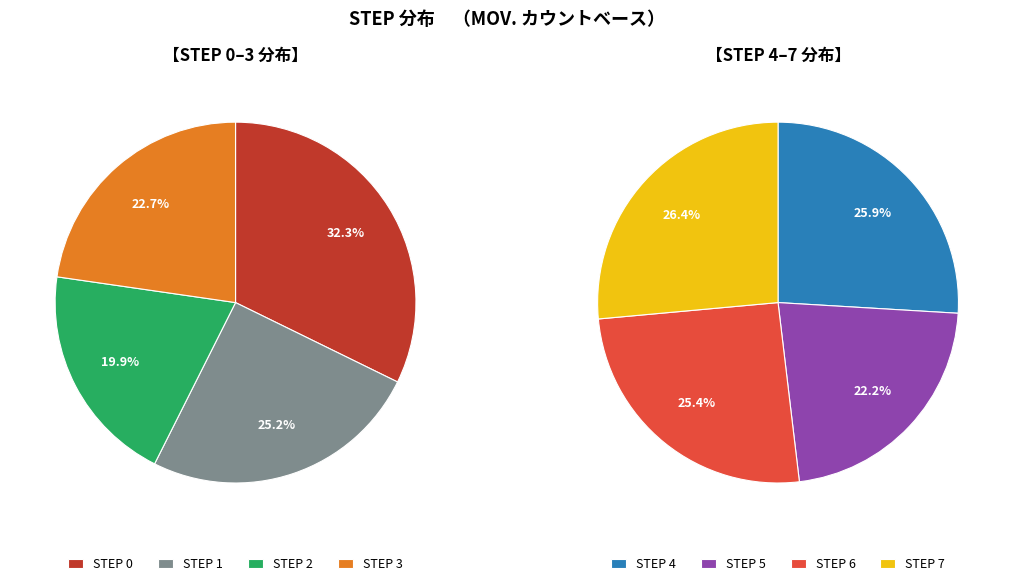

Does 4 represent more than half of the total?

No